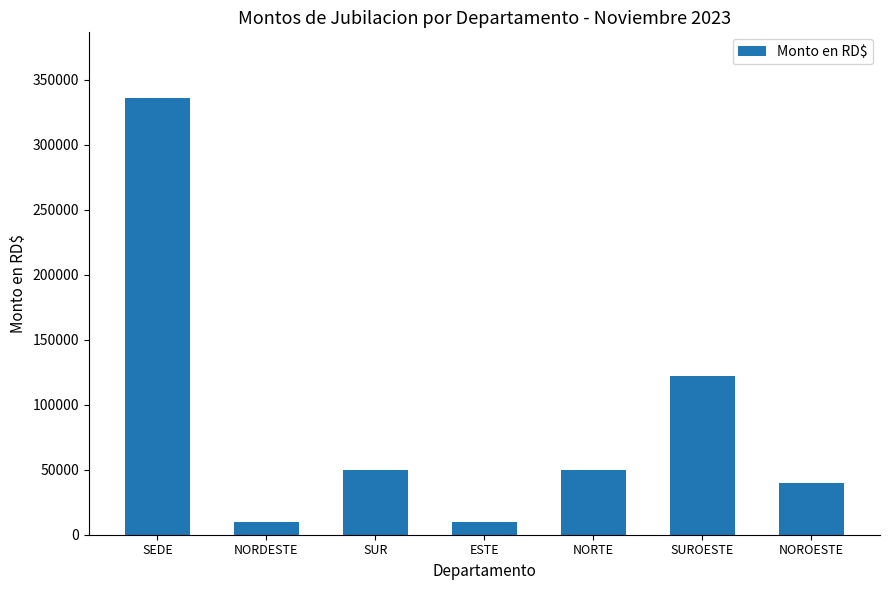

What is the smallest value displayed?

10000.0